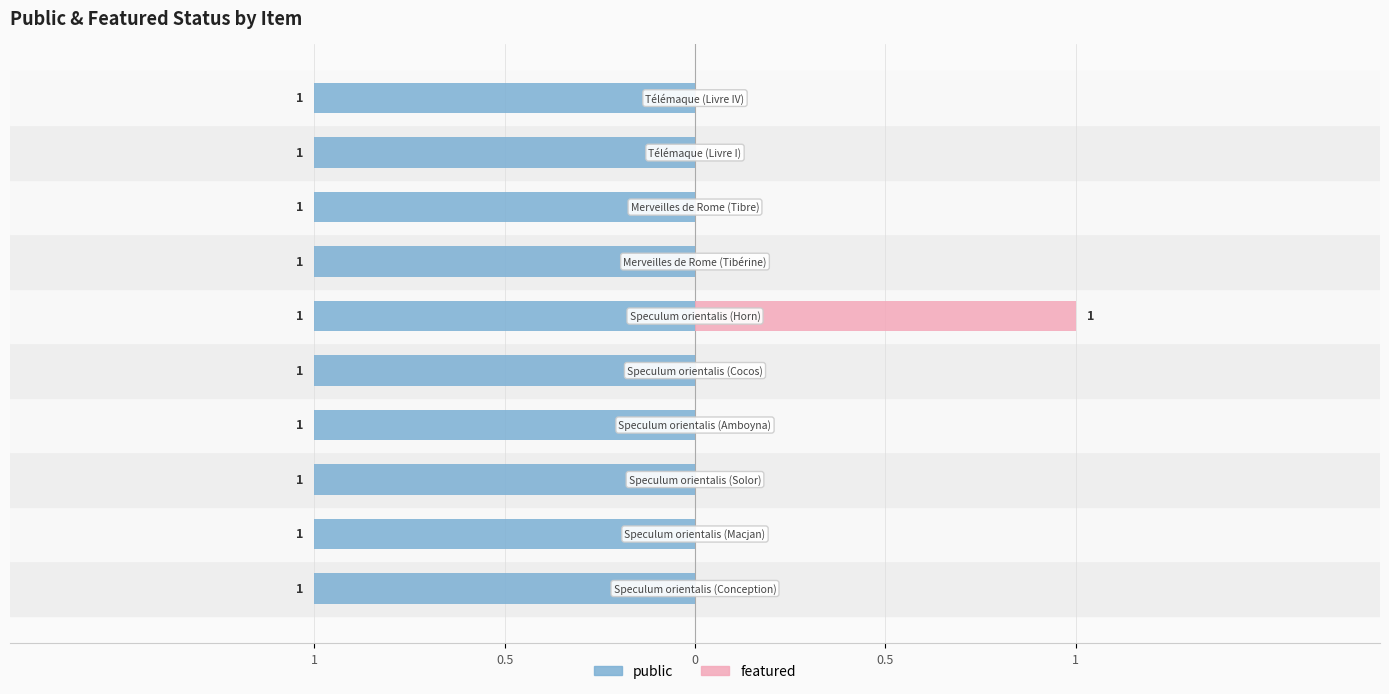

How many categories are shown in the chart?

10